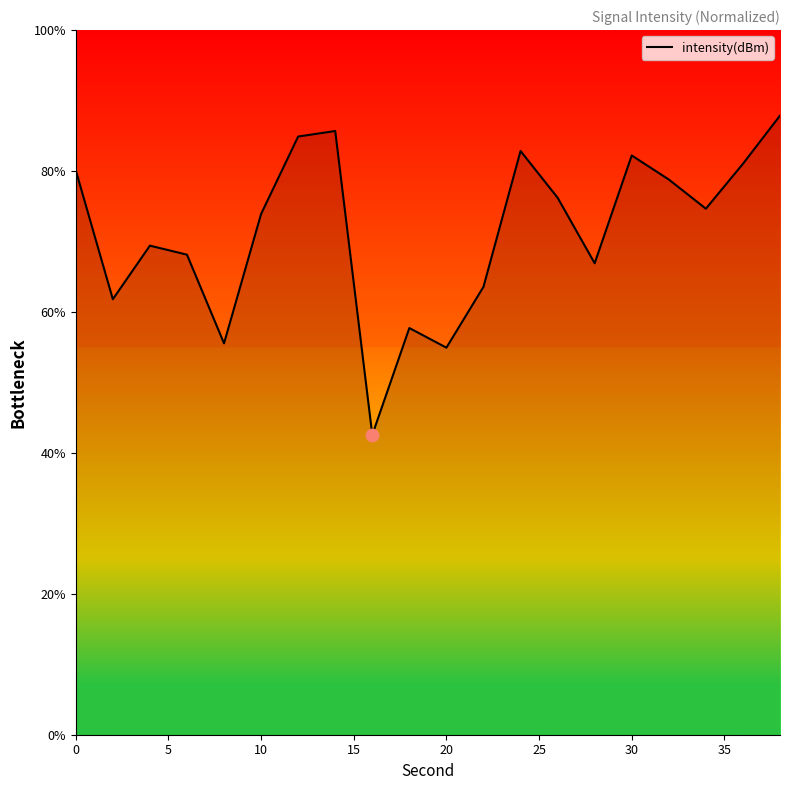

What is the difference between the maximum and minimum values?

45.3